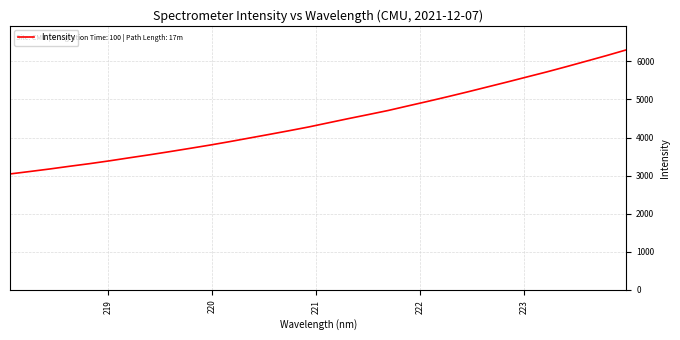

What is the maximum value shown in the chart?

6303.7